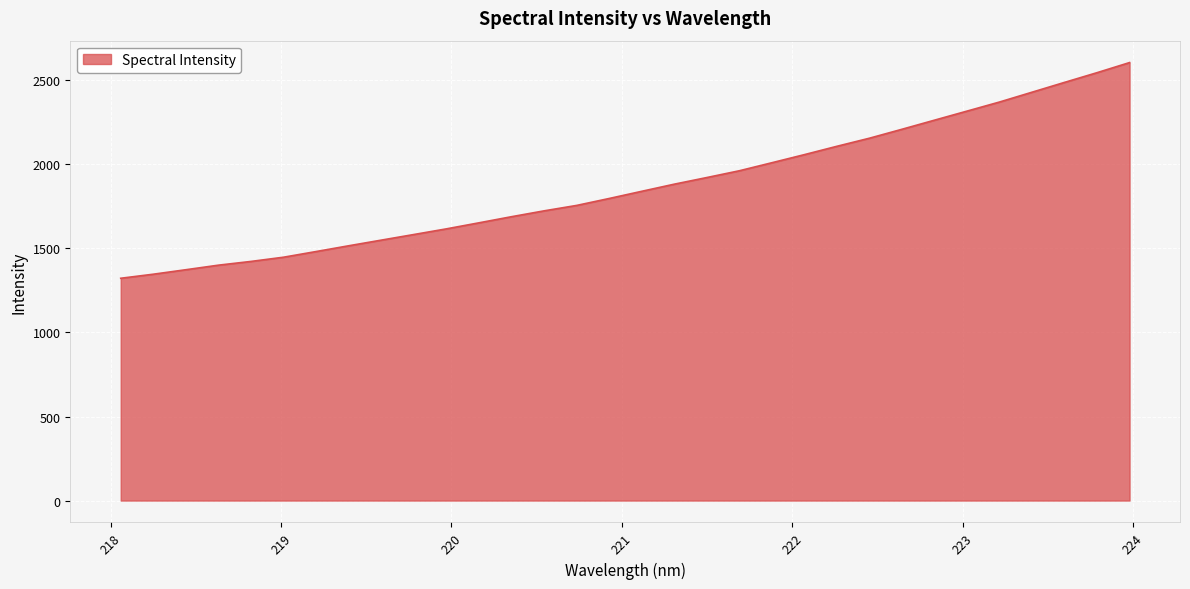

What is the difference between the maximum and minimum values?

1283.2